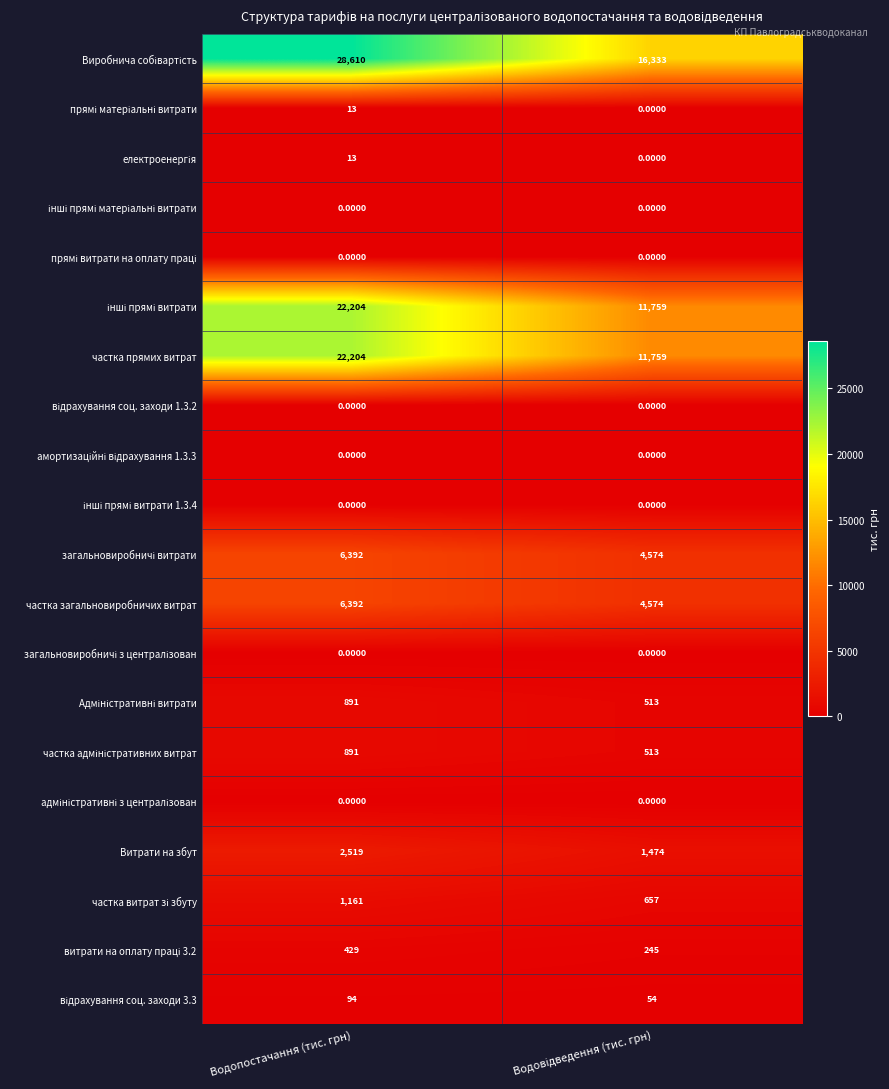

Which category has the highest value across all series?

Водопостачання (тис. грн)